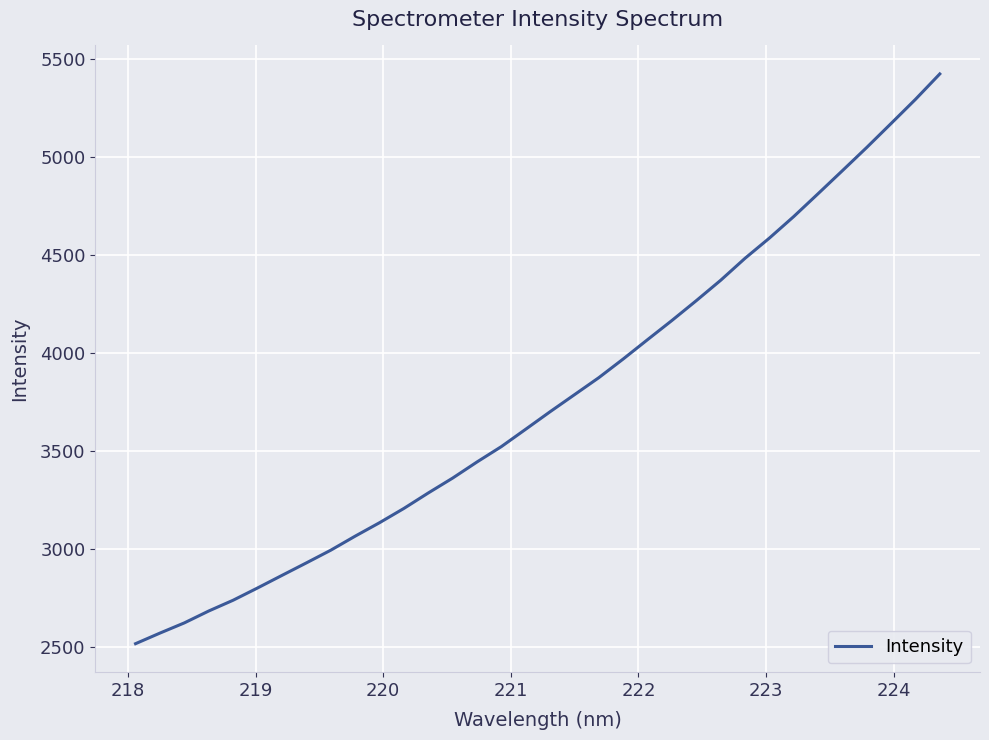

What is the difference between the maximum and minimum values?

2905.5